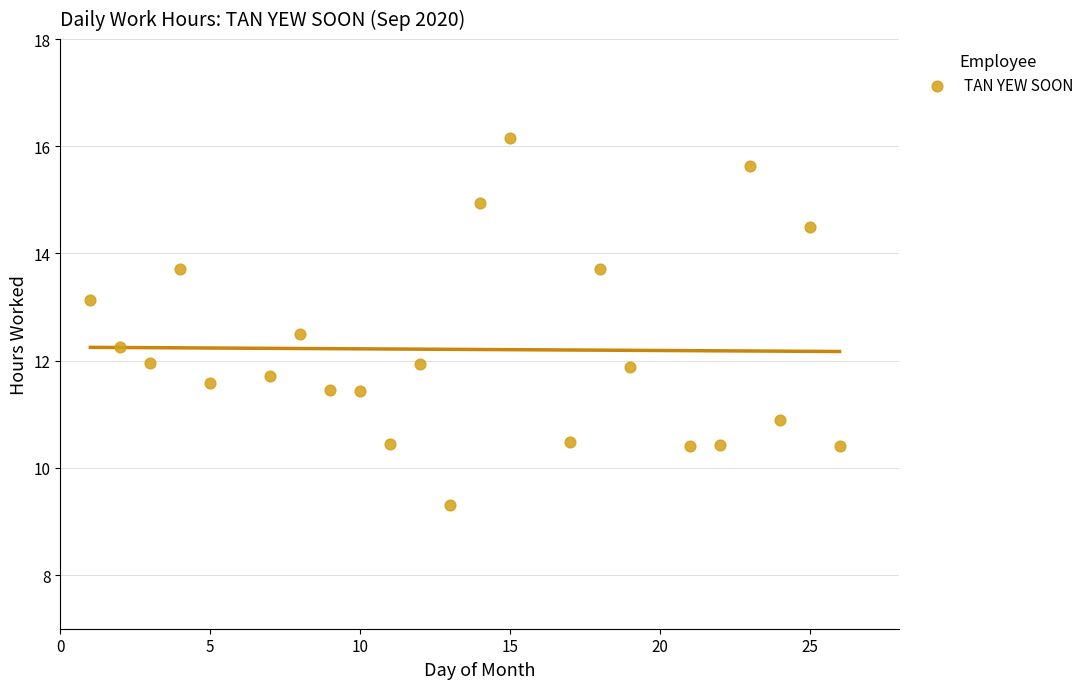

What is the range of X values (max minus min)?

25.0